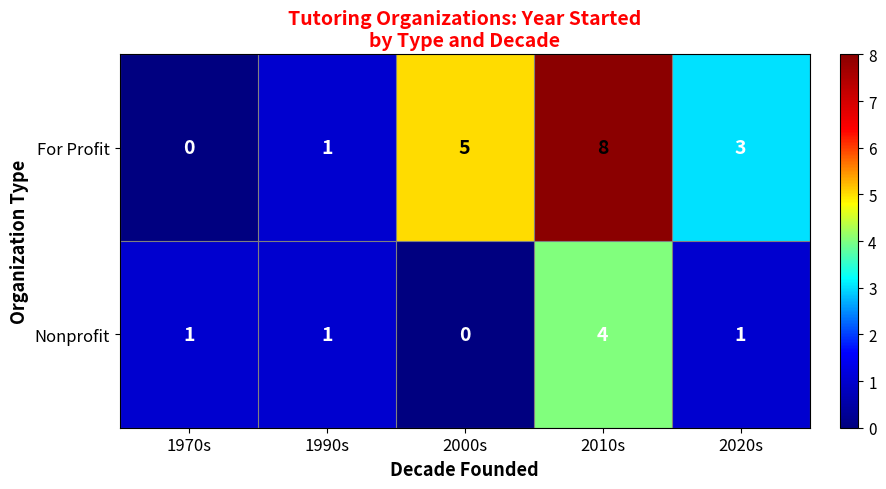

What is the maximum value shown in the chart?

8